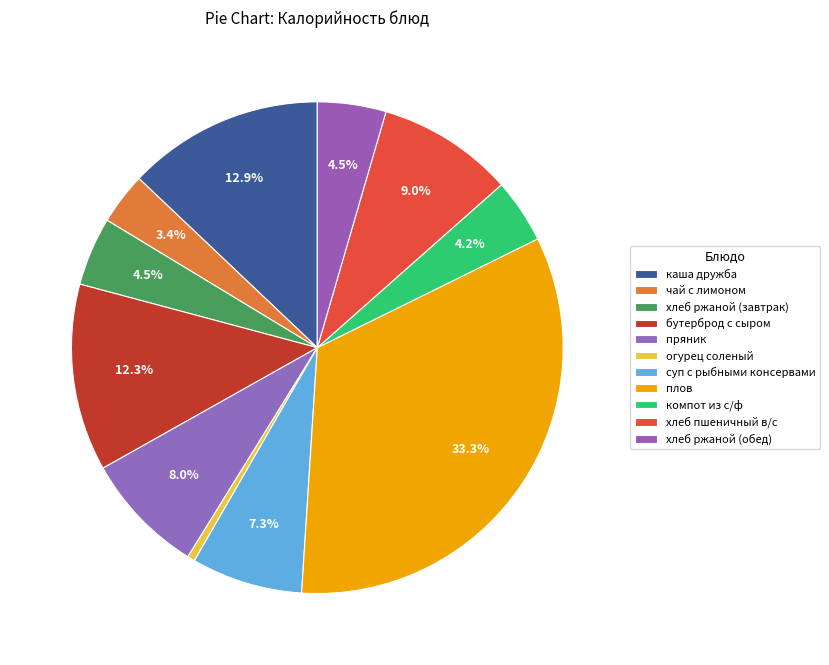

Which slice is the largest?

плов